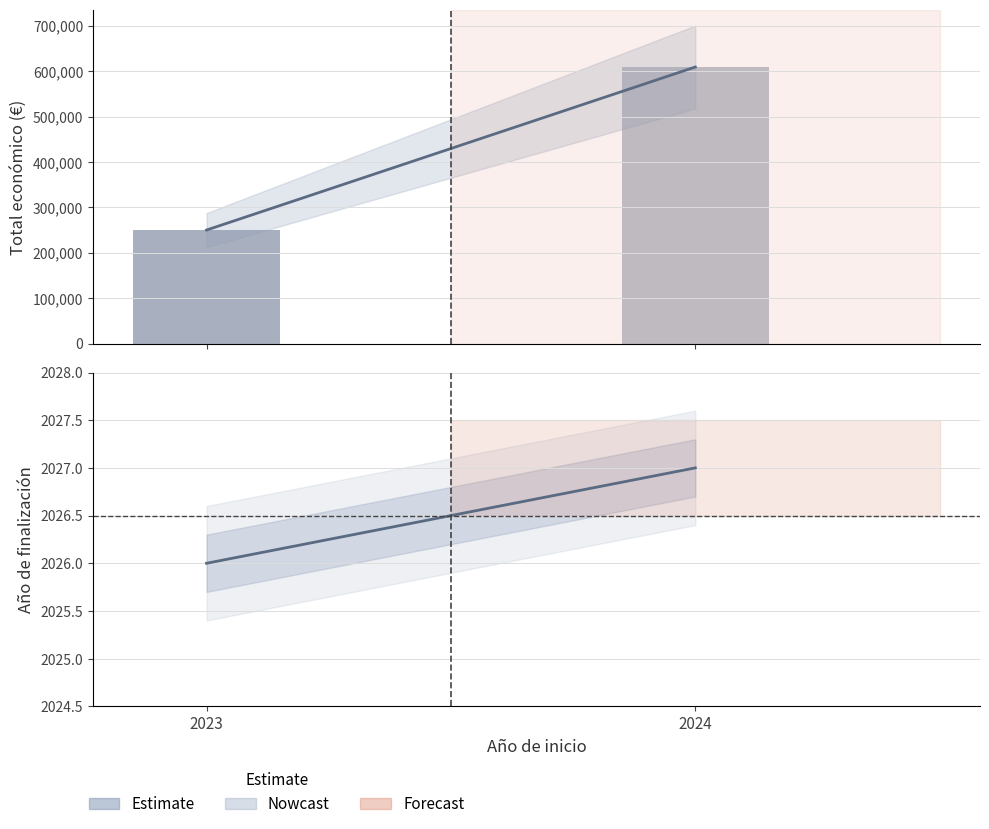

Are the bars grouped side by side (vs. stacked)?

Yes